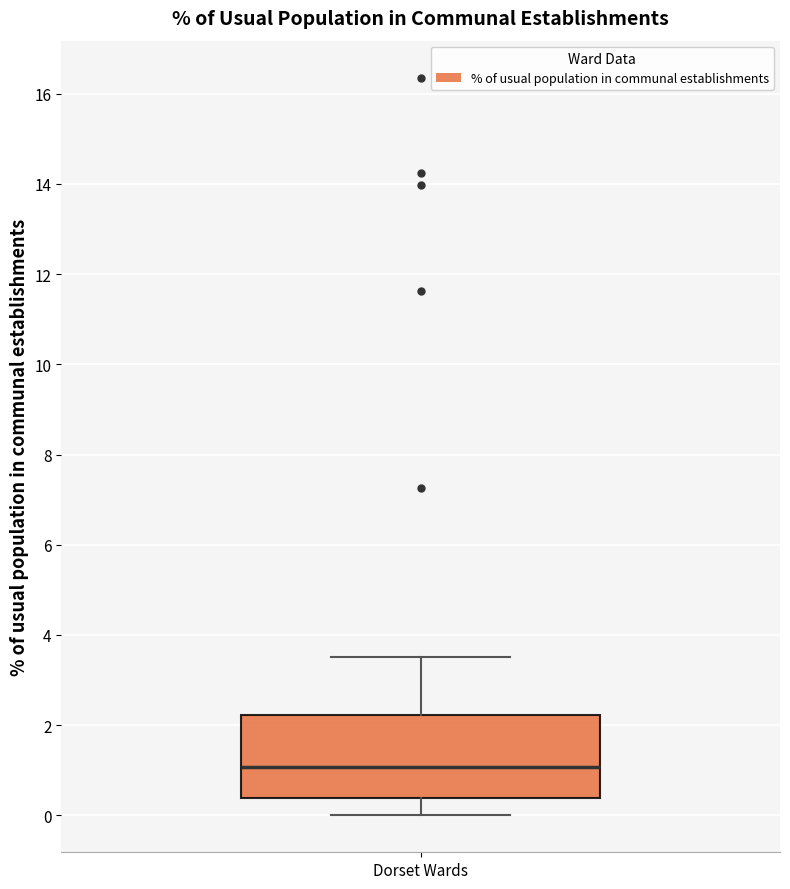

Read this box plot against the y-axis: the position of the median line, the range covered by the box, and the ends of both whiskers. The values are not printed on the chart, so give them approximately, as read against the axis.

median 1.0, box 0.4 to 2.2, whiskers 0.0 to 3.6